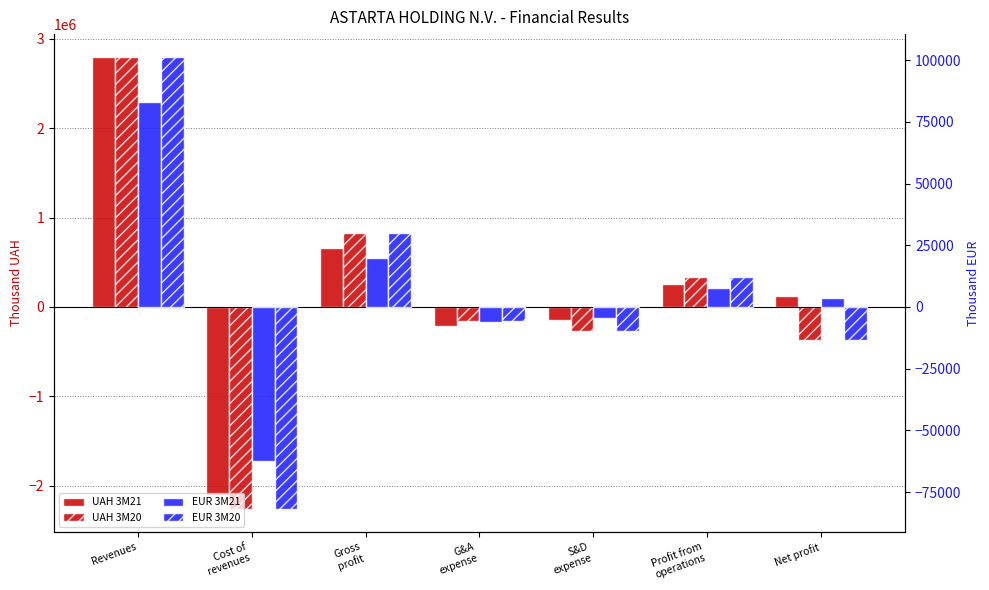

How many values in the UAH 3M21 series exceed 122503?

3